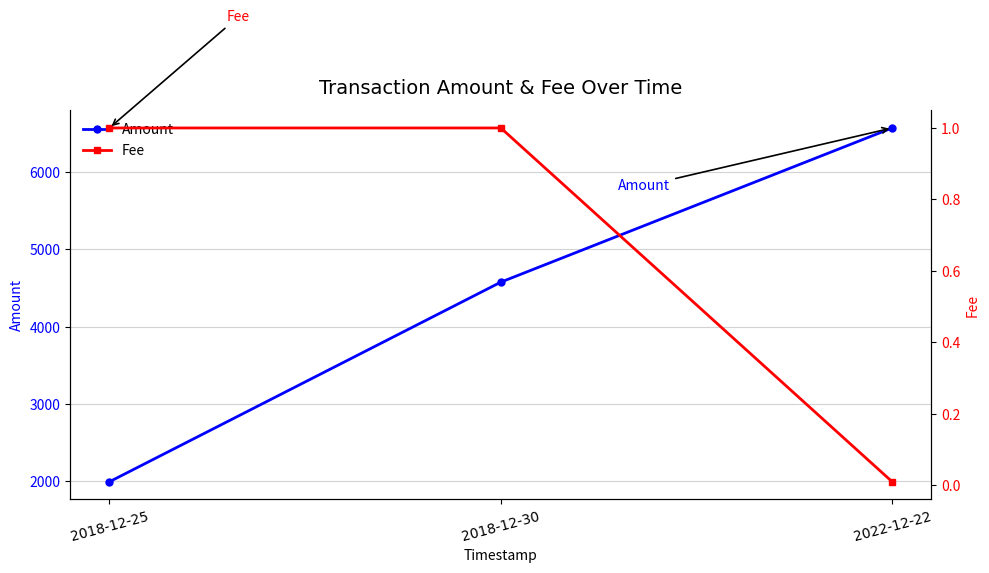

At which label does Amount reach its peak?

2022-12-22